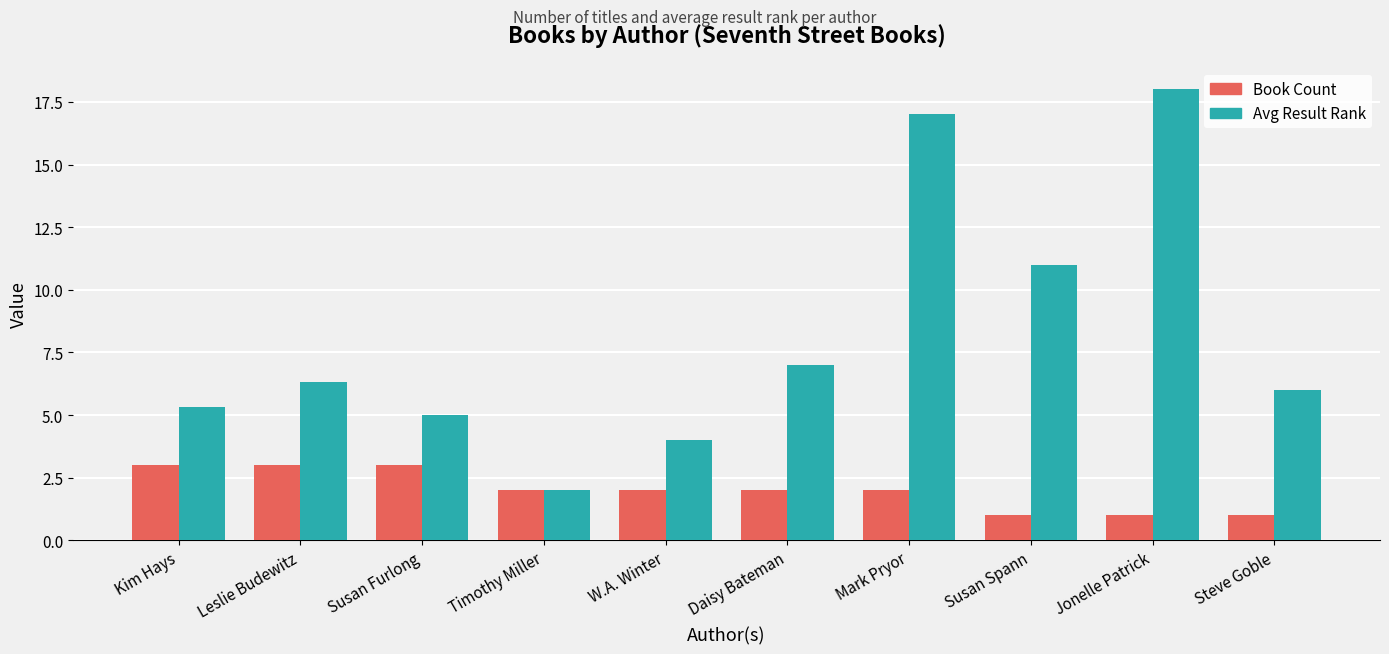

Reading right to left, what are all the values shown in this chart?

Book Count: Steve Goble=1.0	Jonelle Patrick=1.0	Susan Spann=1.0	Mark Pryor=2.0	Daisy Bateman=2.0	W.A. Winter=2.0	Timothy Miller=2.0	Susan Furlong=3.0	Leslie Budewitz=3.0	Kim Hays=3.0
Avg Result Rank: Steve Goble=6.0	Jonelle Patrick=18.0	Susan Spann=11.0	Mark Pryor=17.0	Daisy Bateman=7.0	W.A. Winter=4.0	Timothy Miller=2.0	Susan Furlong=5.0	Leslie Budewitz=6.3	Kim Hays=5.3